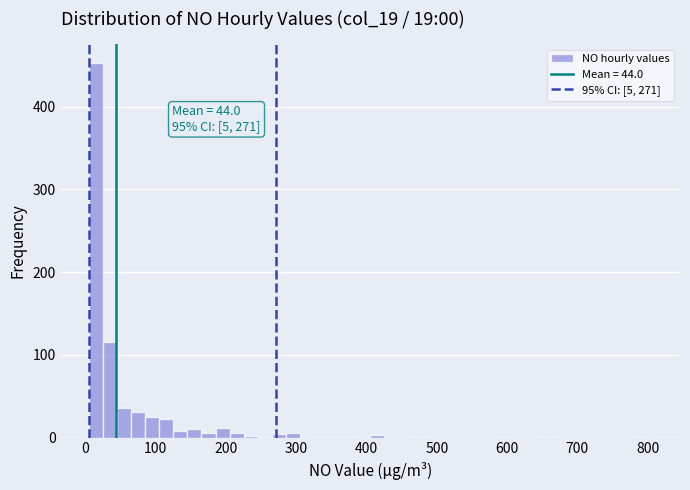

Around what value on the x-axis is the tallest bar? Give the approximate position of its centre, as read against the axis.

20